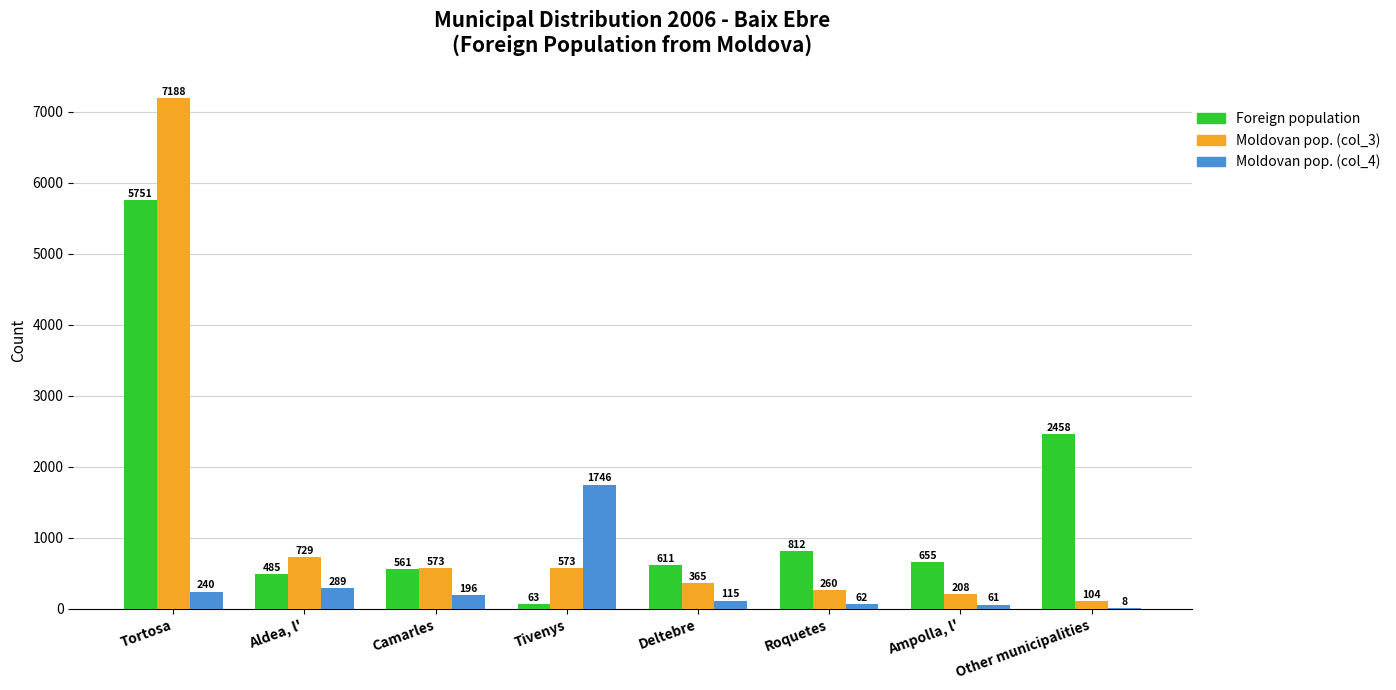

What is the total value across all series at Deltebre?

1091